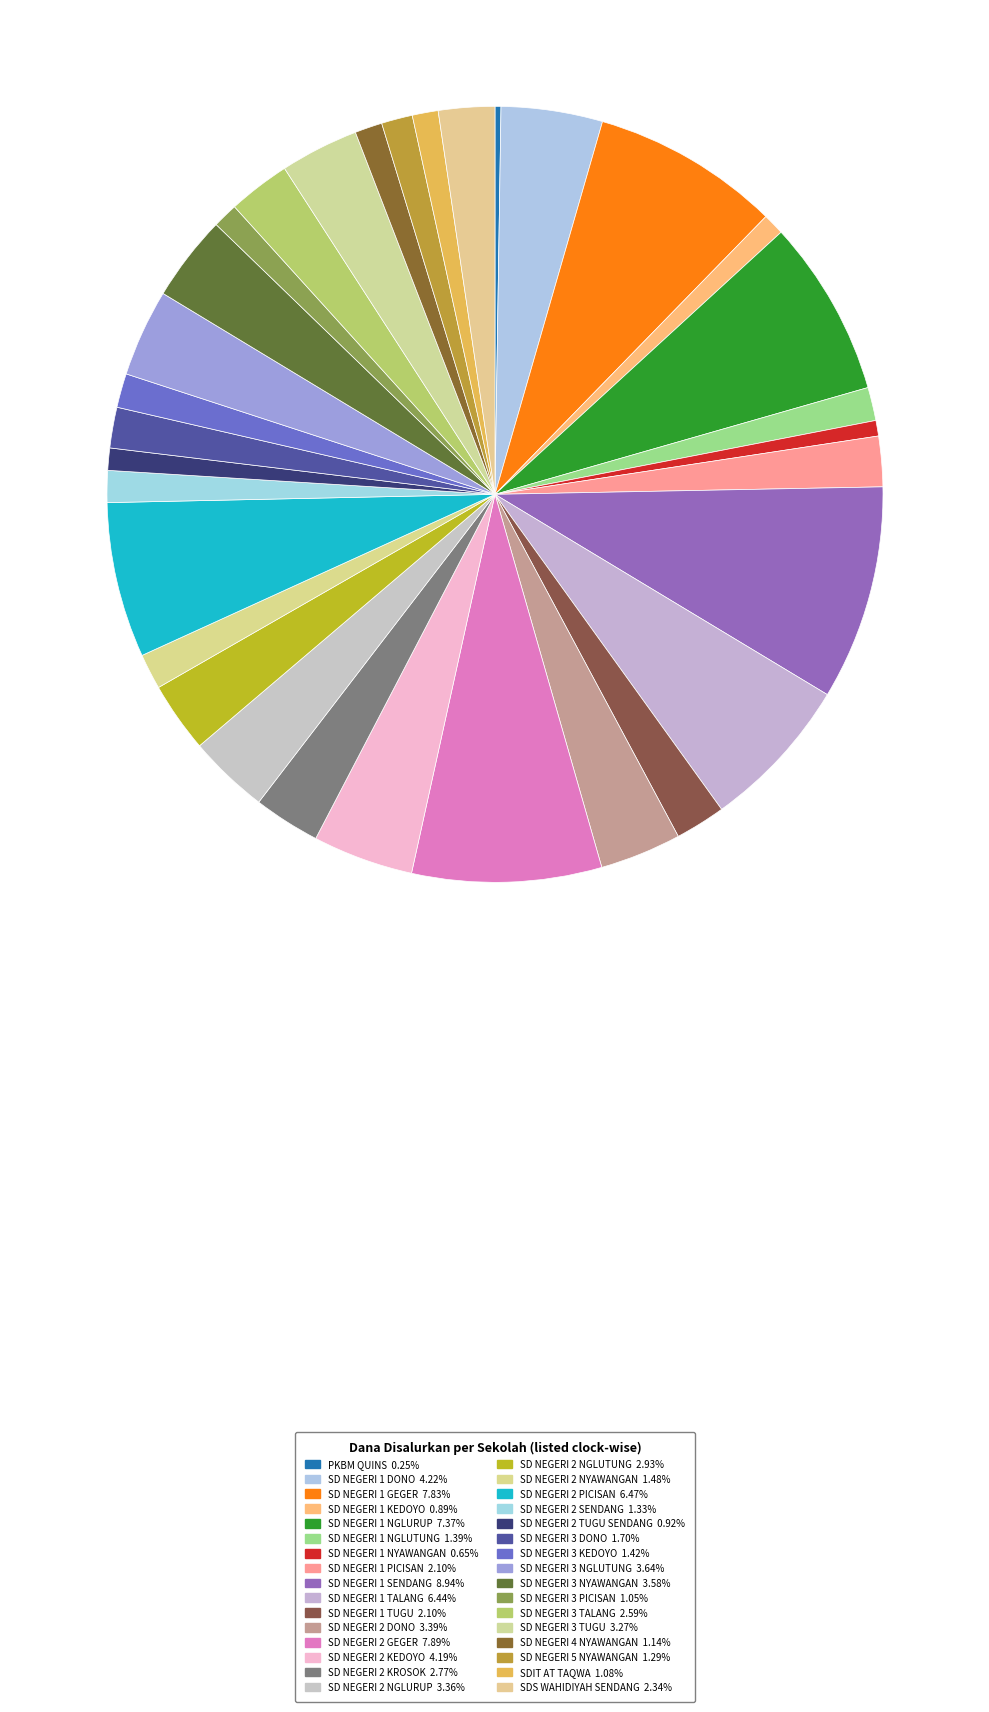

To the nearest percent, what is the combined percentage of SD NEGERI 2 PICISAN and SD NEGERI 5 NYAWANGAN?

8%